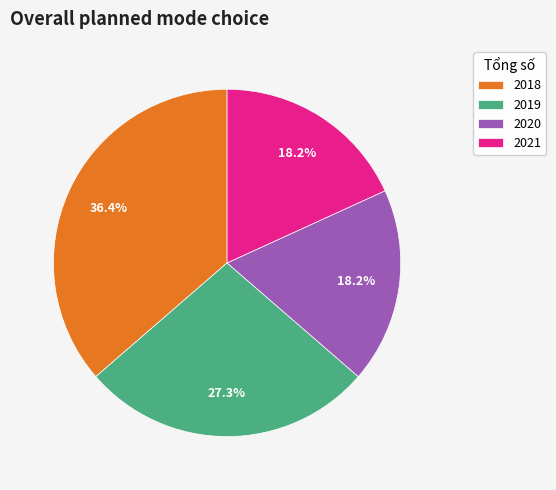

Is the sum of 2020 and 2018 greater than half?

Yes